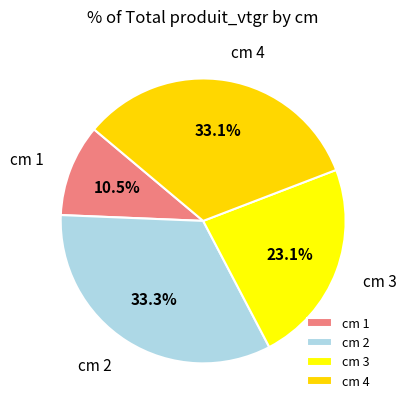

Count the number of slices in the pie.

4